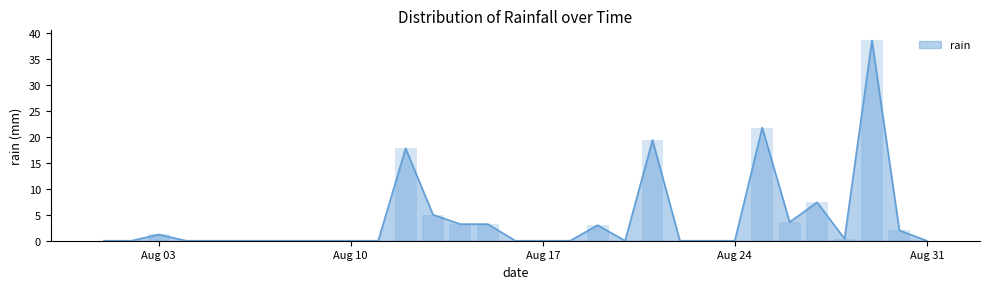

Which category has the lowest value across all series?

2021-08-01